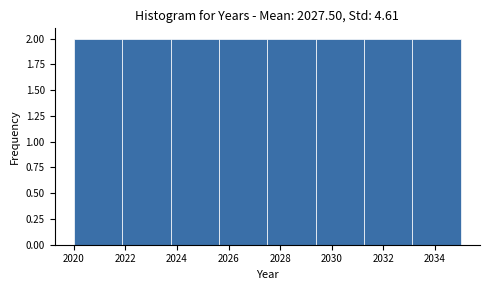

Reading left to right, transcribe this chart: for each bar, give the range it covers on the x-axis and its height. Neither the bar edges nor the heights are printed on the chart, so give them approximately, as read against the axes.

2020.0 to 2021.8: 2
2021.8 to 2023.8: 2
2023.8 to 2025.6: 2
2025.6 to 2027.6: 2
2027.6 to 2029.4: 2
2029.4 to 2031.2: 2
2031.2 to 2033.2: 2
2033.2 to 2035.0: 2